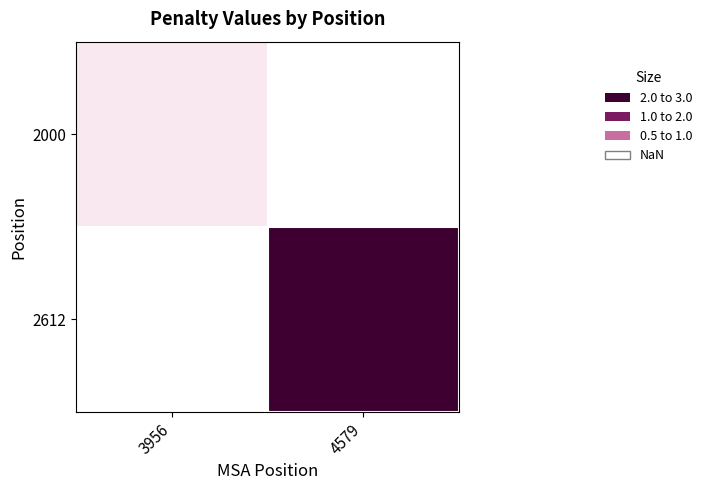

Rank the series at 3956 from lowest to highest value.

2000, 2612